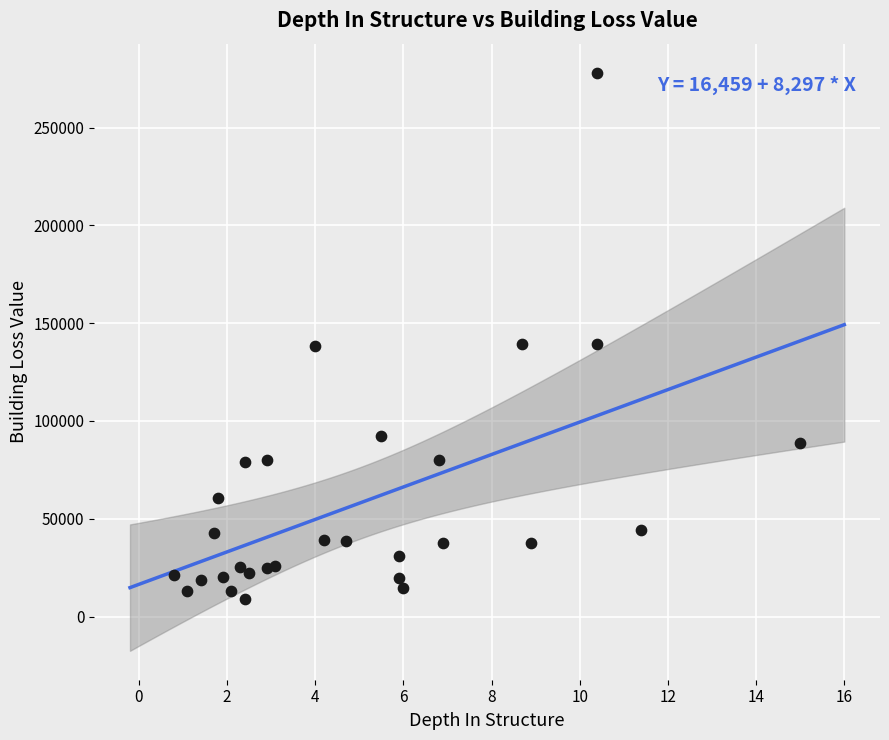

What is the range of X values (max minus min)?

14.2